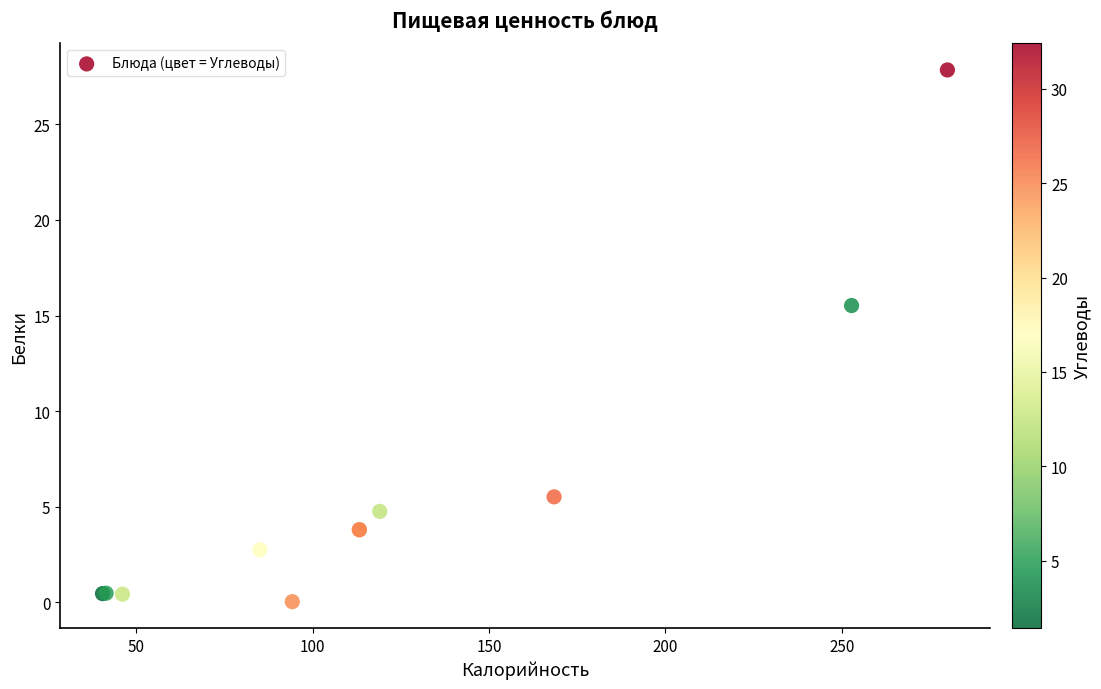

What Y value in the scatter plot is closest to 13?

15.5